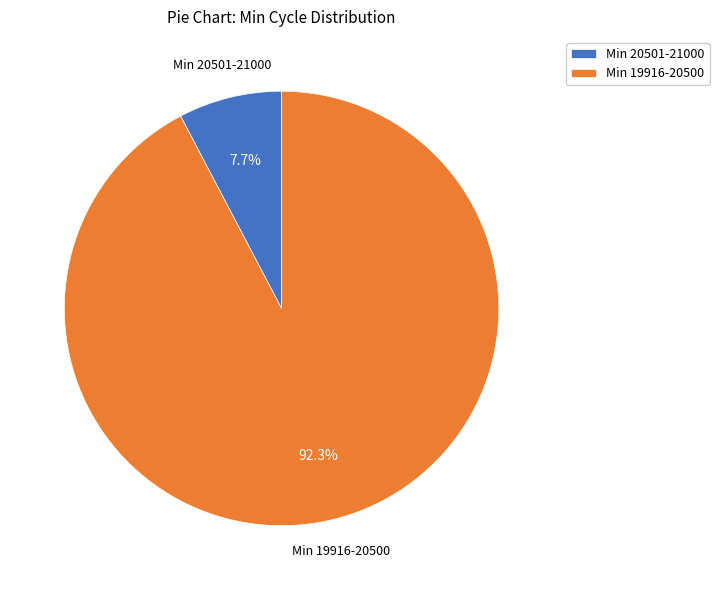

What is the smallest slice in the pie chart?

Min 20501-21000